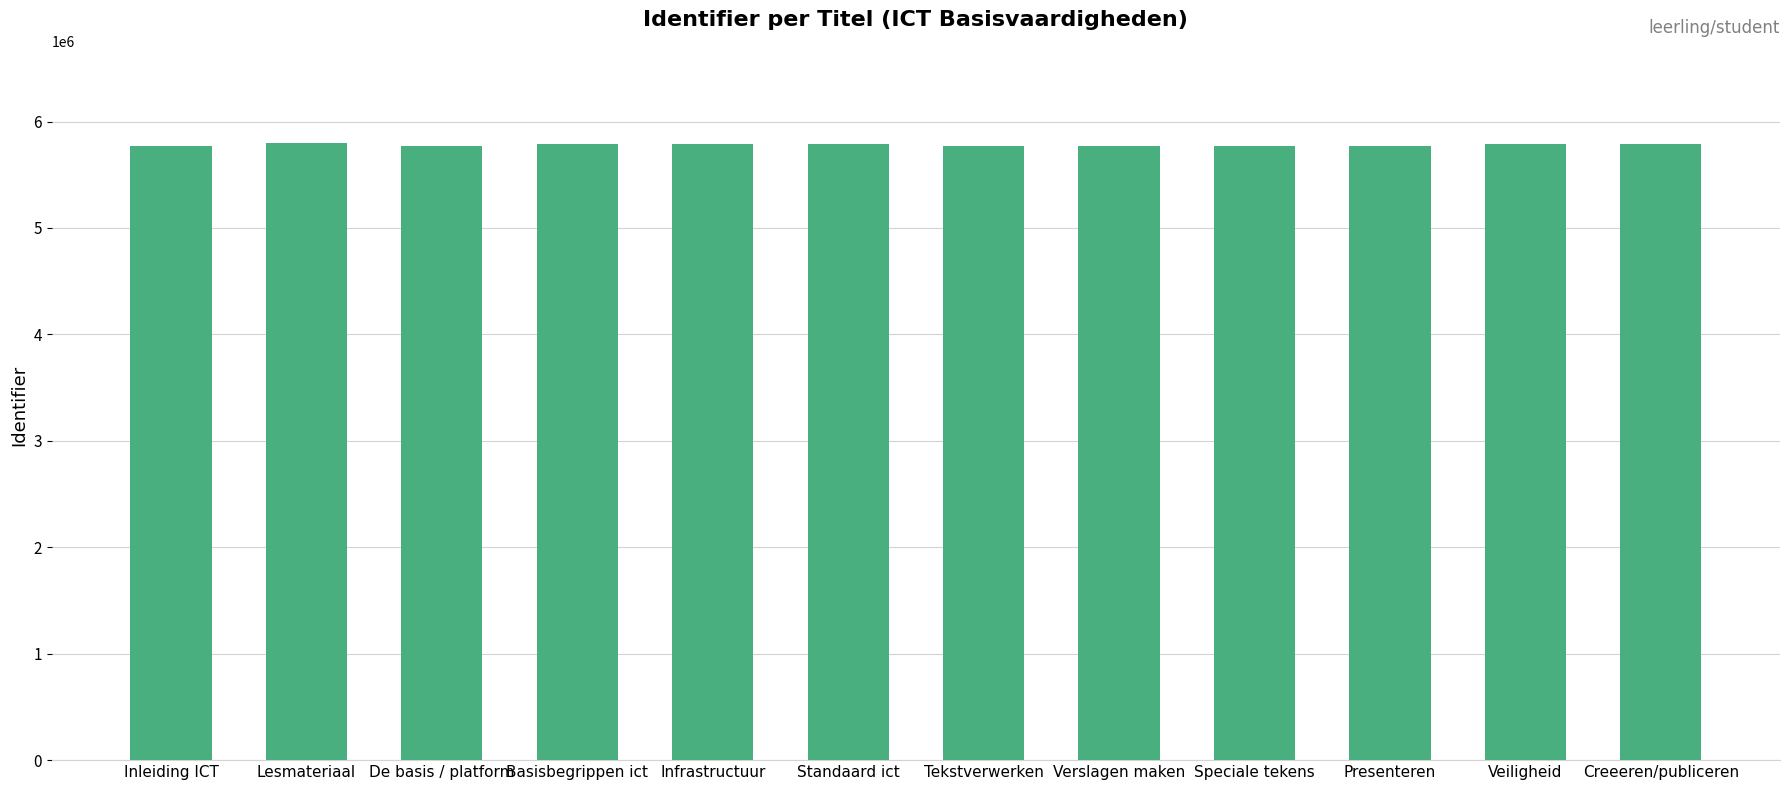

What is the value of the 3rd bar from the left?

5773885